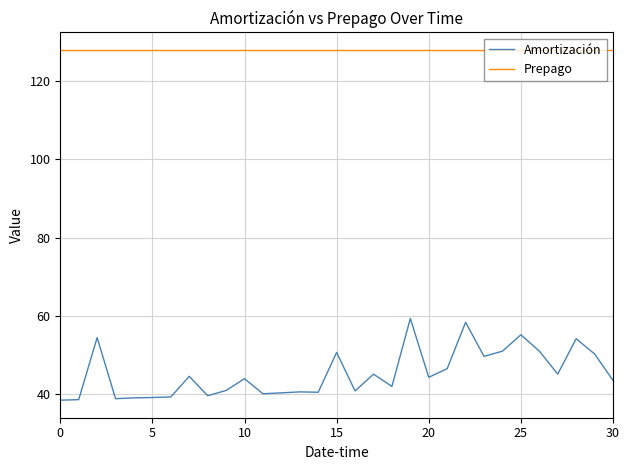

What are all the series names shown in the legend?

Amortización, Prepago